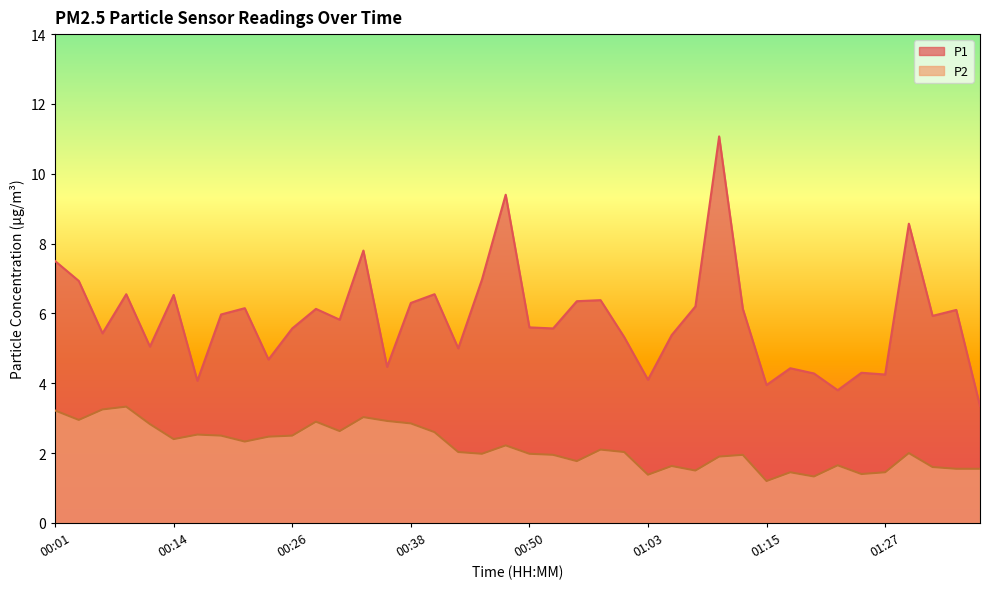

What are all the series names shown in the legend?

P1, P2